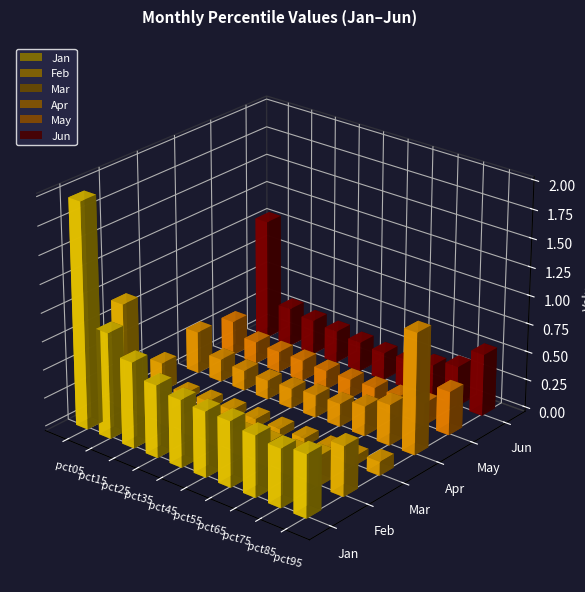

What is the minimum value for Feb?

0.2